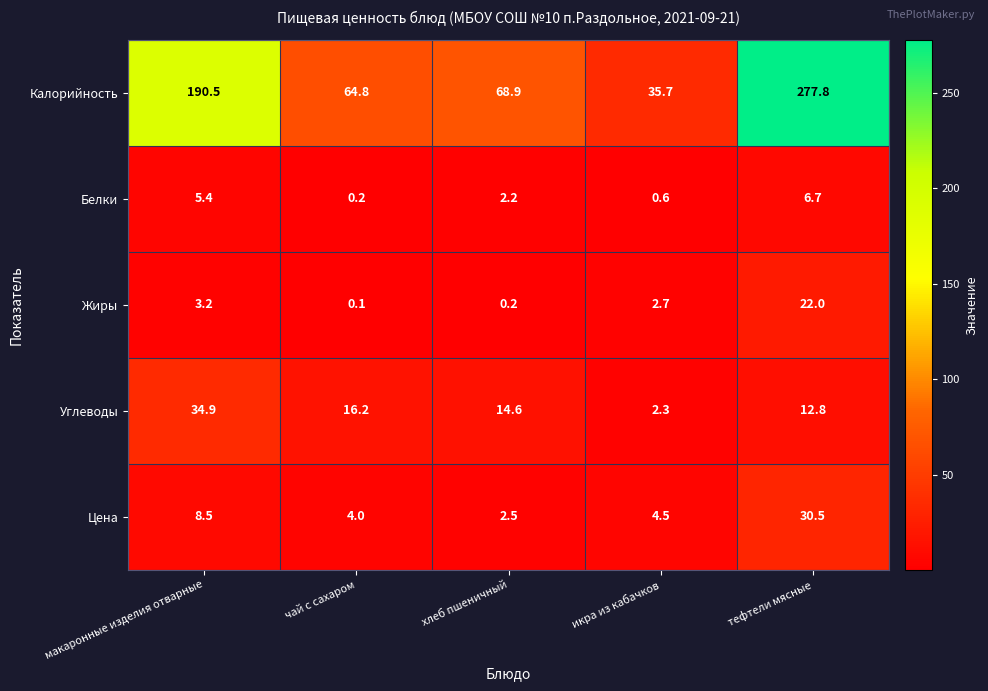

What is the average value of the Жиры series?

5.6